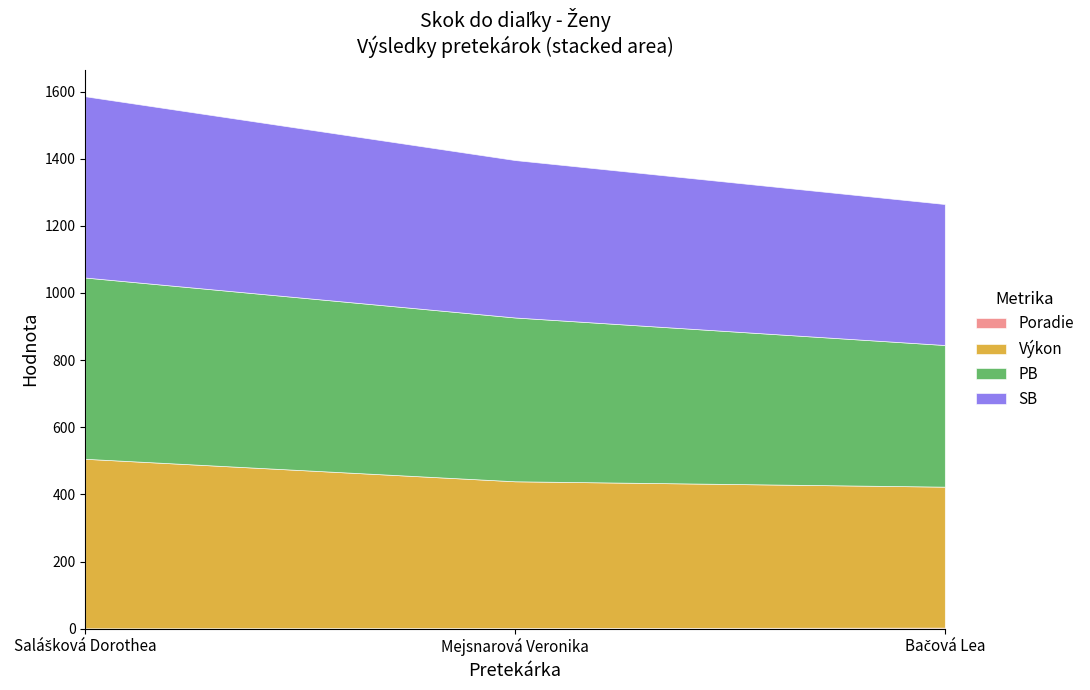

The PB series shows 422 at Bačová Lea. True or false?

True